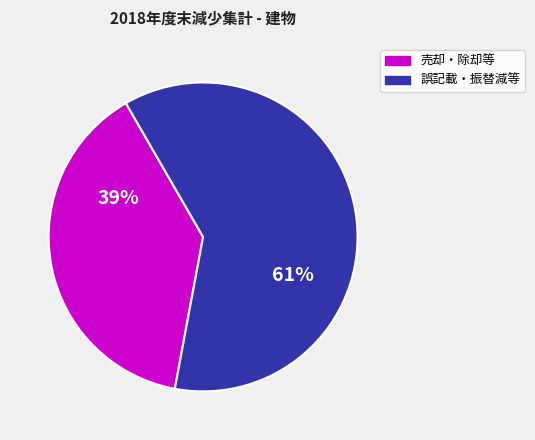

Is there any slice that represents more than half of the pie?

Yes